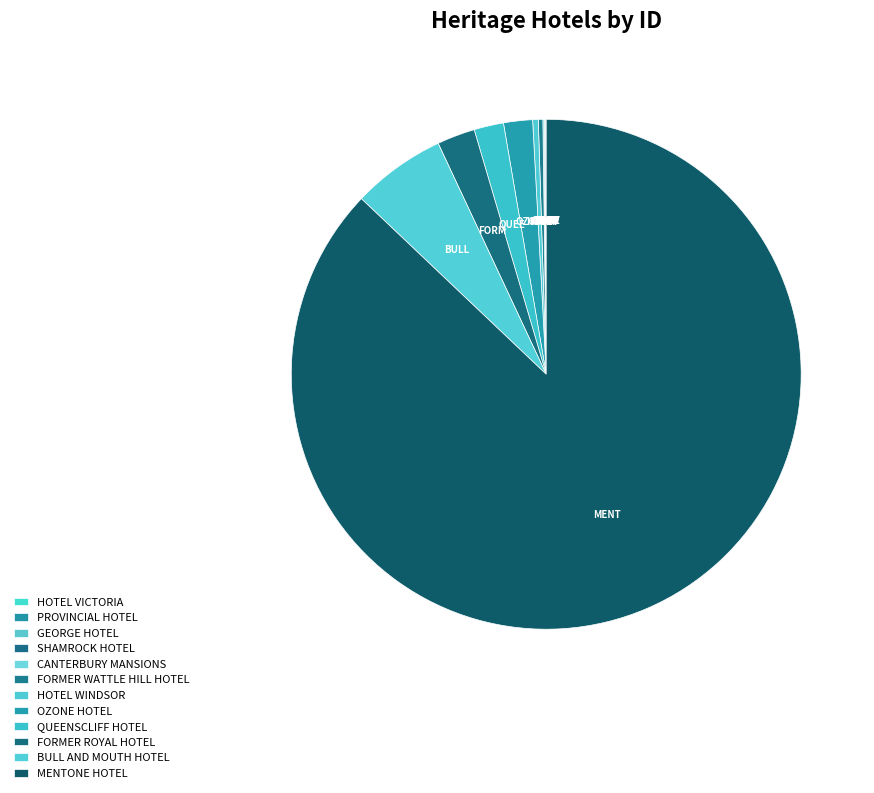

The MENTONE HOTEL slice represents 87% of the pie. True or false?

True